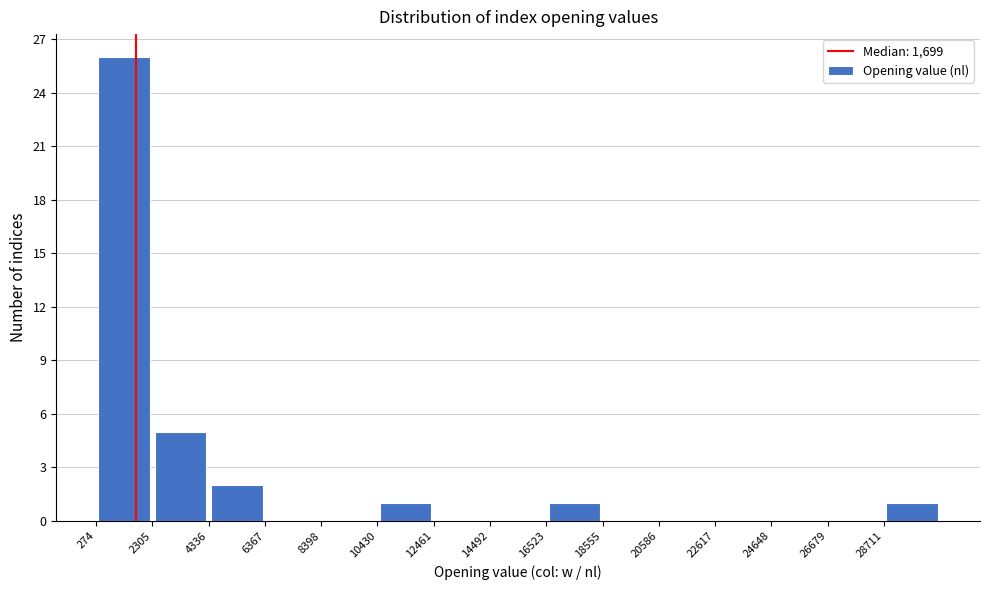

Reading left to right, transcribe this chart: for each bar, give the range it covers on the x-axis and its height. Neither the bar edges nor the heights are printed on the chart, so give them approximately, as read against the axes.

500 to 2500: 26
2500 to 4500: 5
4500 to 6500: 2
6500 to 8500: 0
8500 to 10500: 0
10500 to 12500: 1
12500 to 14500: 0
14500 to 16500: 0
16500 to 18500: 1
18500 to 20500: 0
20500 to 22500: 0
22500 to 24500: 0
24500 to 26500: 0
26500 to 28500: 0
28500 to 30500: 1